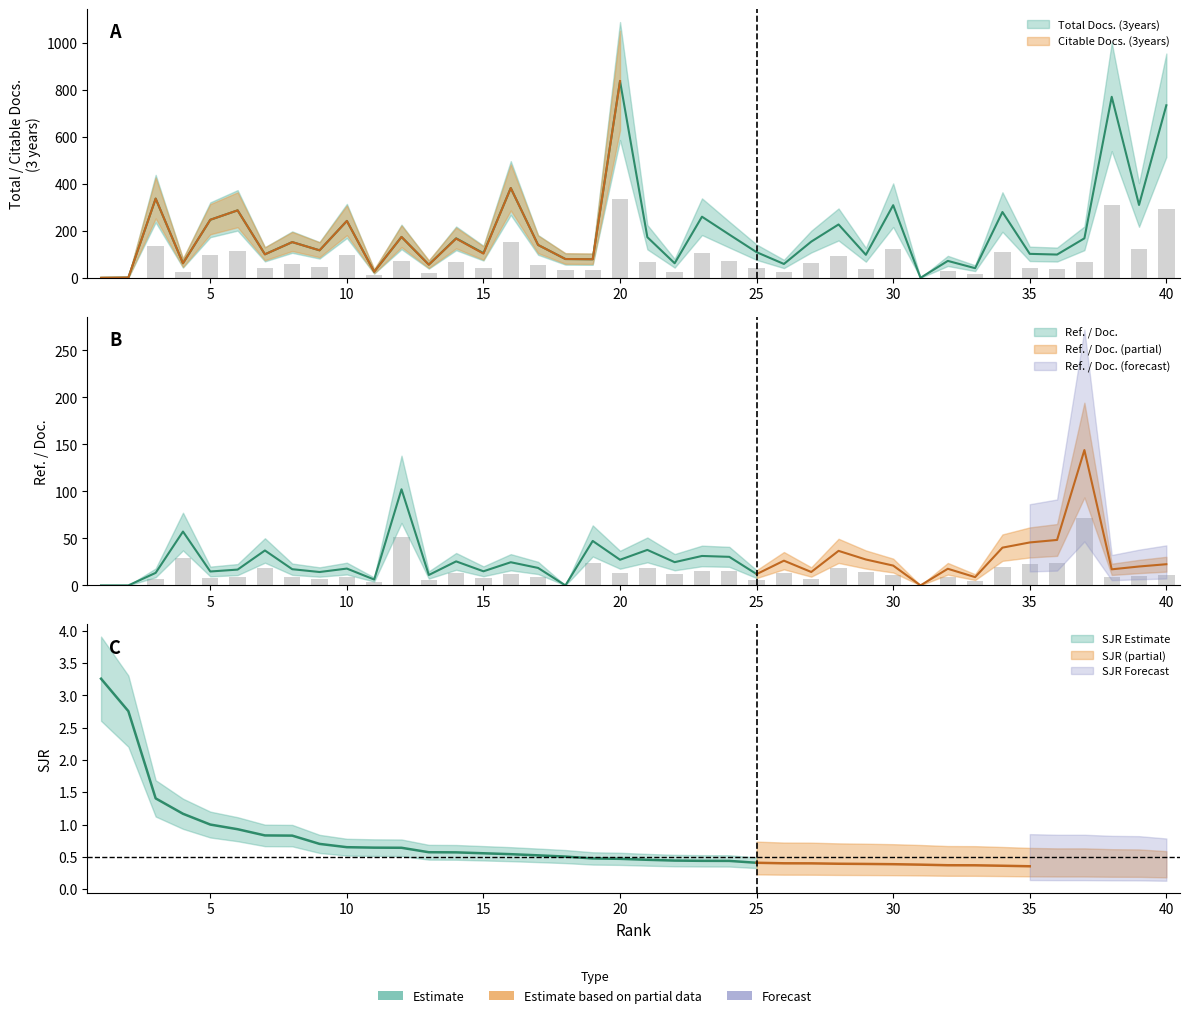

Which series has the widest spread of values?

Total Docs. (3years)